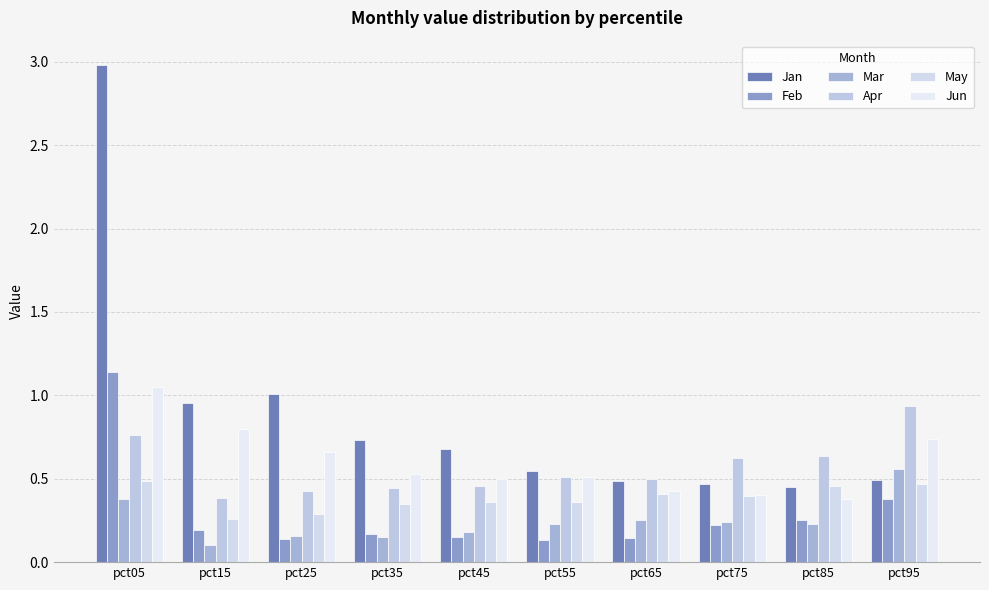

How many distinct data groups are displayed?

6